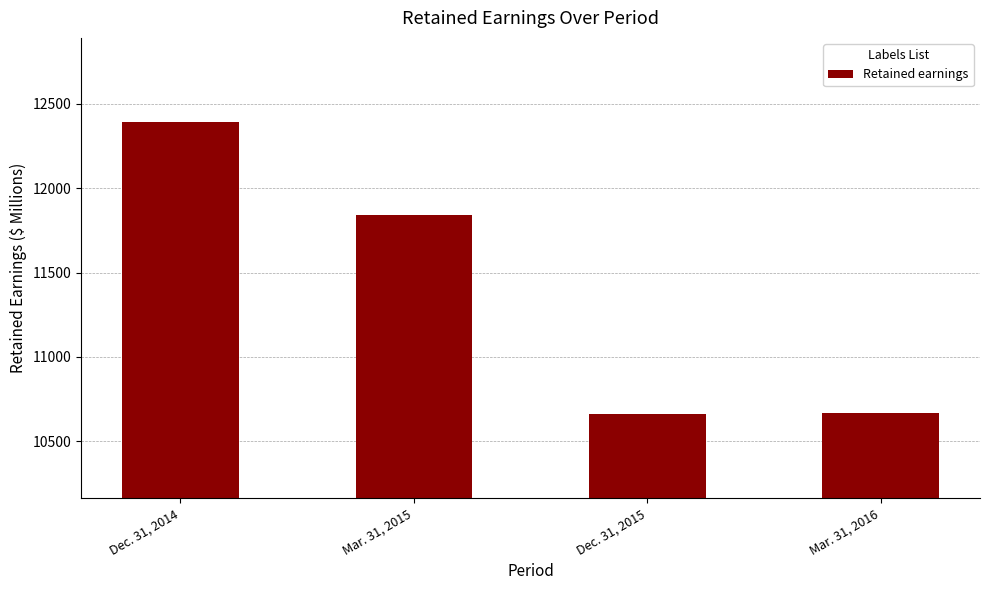

What is the label of the 1st bar from the left?

Dec. 31, 2014